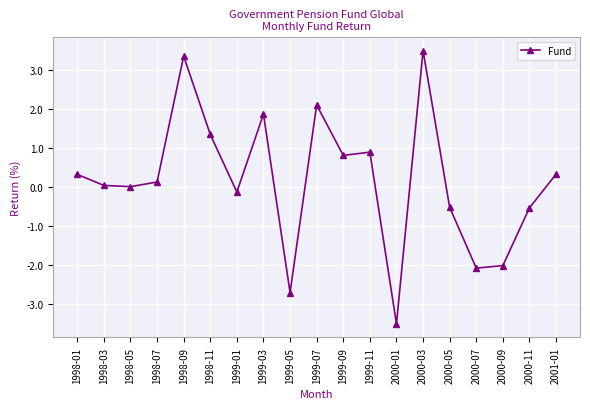

What is the minimum value shown in the chart?

-3.5